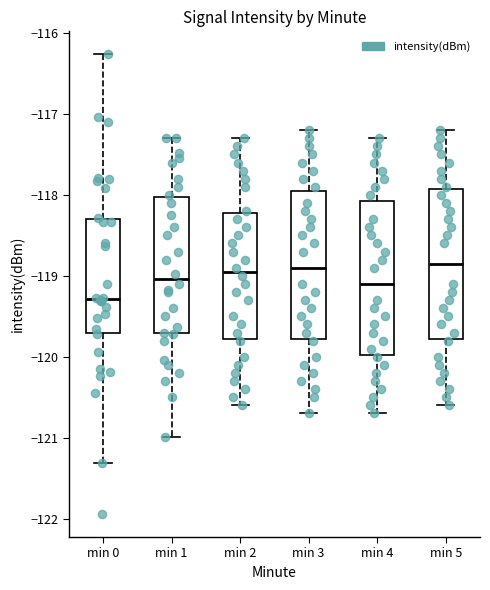

Reading left to right, transcribe this box plot: for each box, give where its median line is, the range the box spans, and where its two whiskers end, as read against the y-axis. The values are not printed on the chart, so give them approximately, as read against the axis.

min 0: median -119.3, box -119.7 to -118.3, whiskers -121.3 to -116.3
min 1: median -119.0, box -119.7 to -118.0, whiskers -121.0 to -117.3
min 2: median -118.9, box -119.8 to -118.2, whiskers -120.6 to -117.3
min 3: median -118.9, box -119.8 to -117.9, whiskers -120.7 to -117.2
min 4: median -119.1, box -120.0 to -118.1, whiskers -120.7 to -117.3
min 5: median -118.8, box -119.8 to -117.9, whiskers -120.6 to -117.2